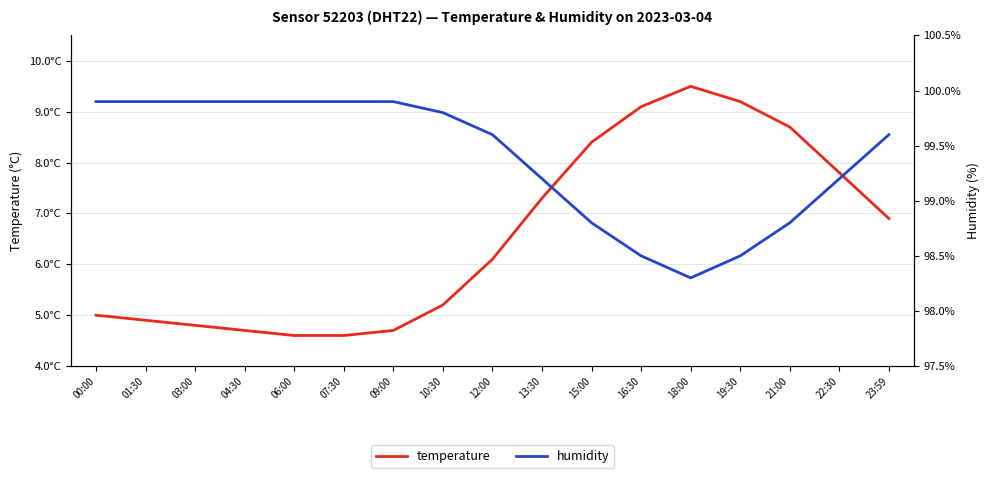

True or false: temperature has a value of 14.6 at 15:00.

False